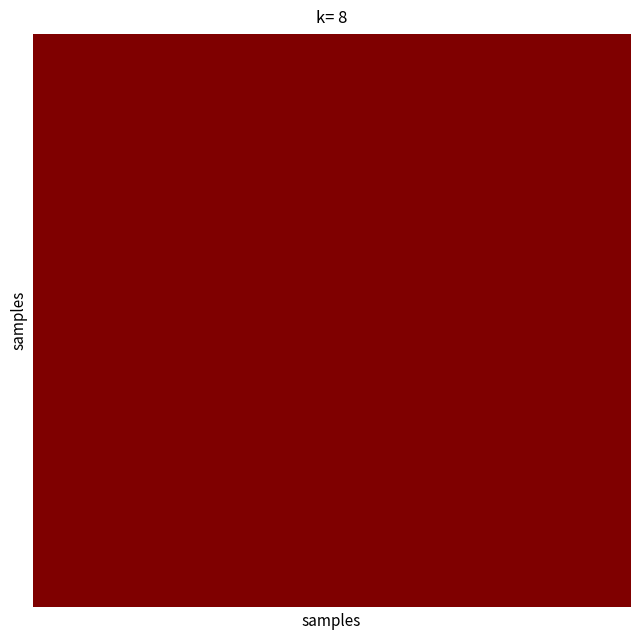

What is the smallest value displayed?

1.0